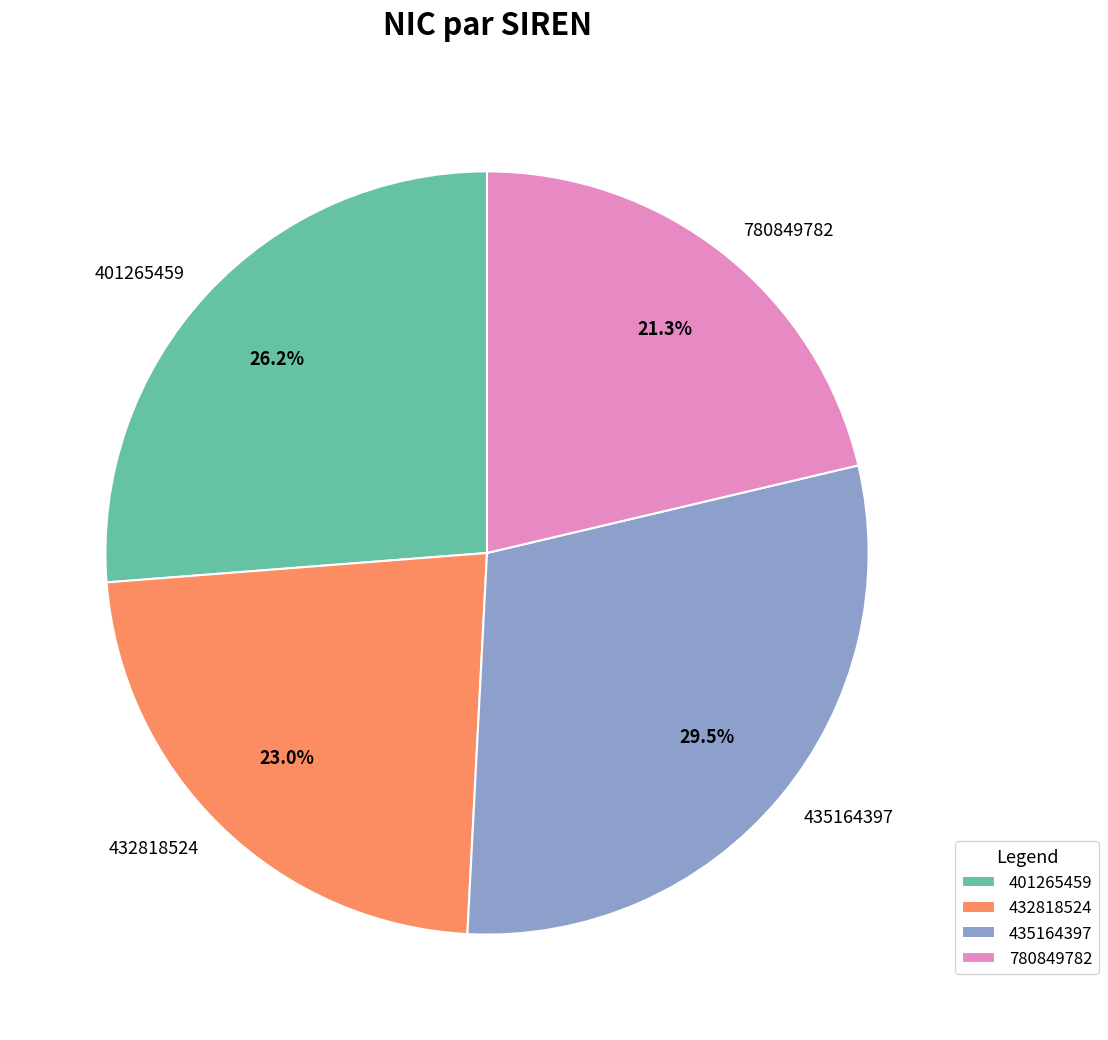

Does 780849782 account for over 50% of the chart?

No